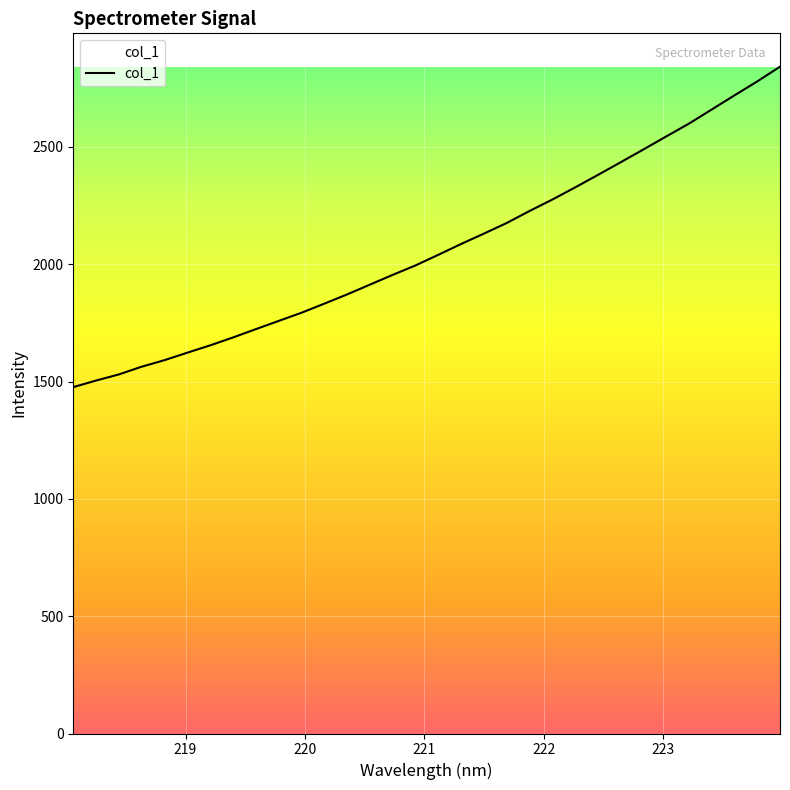

What is the greatest value displayed?

2842.0